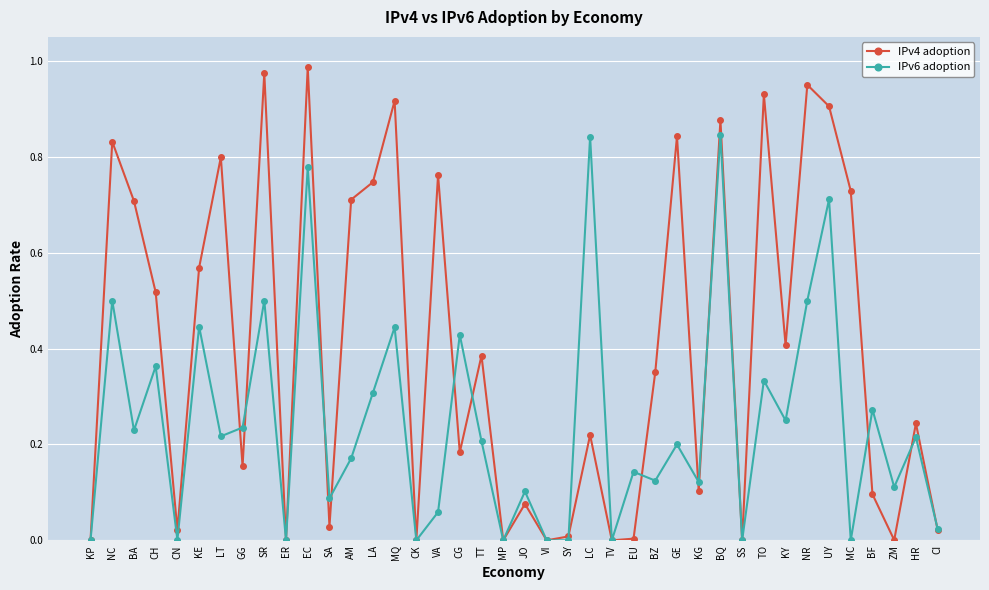

How many series are shown in this chart?

2